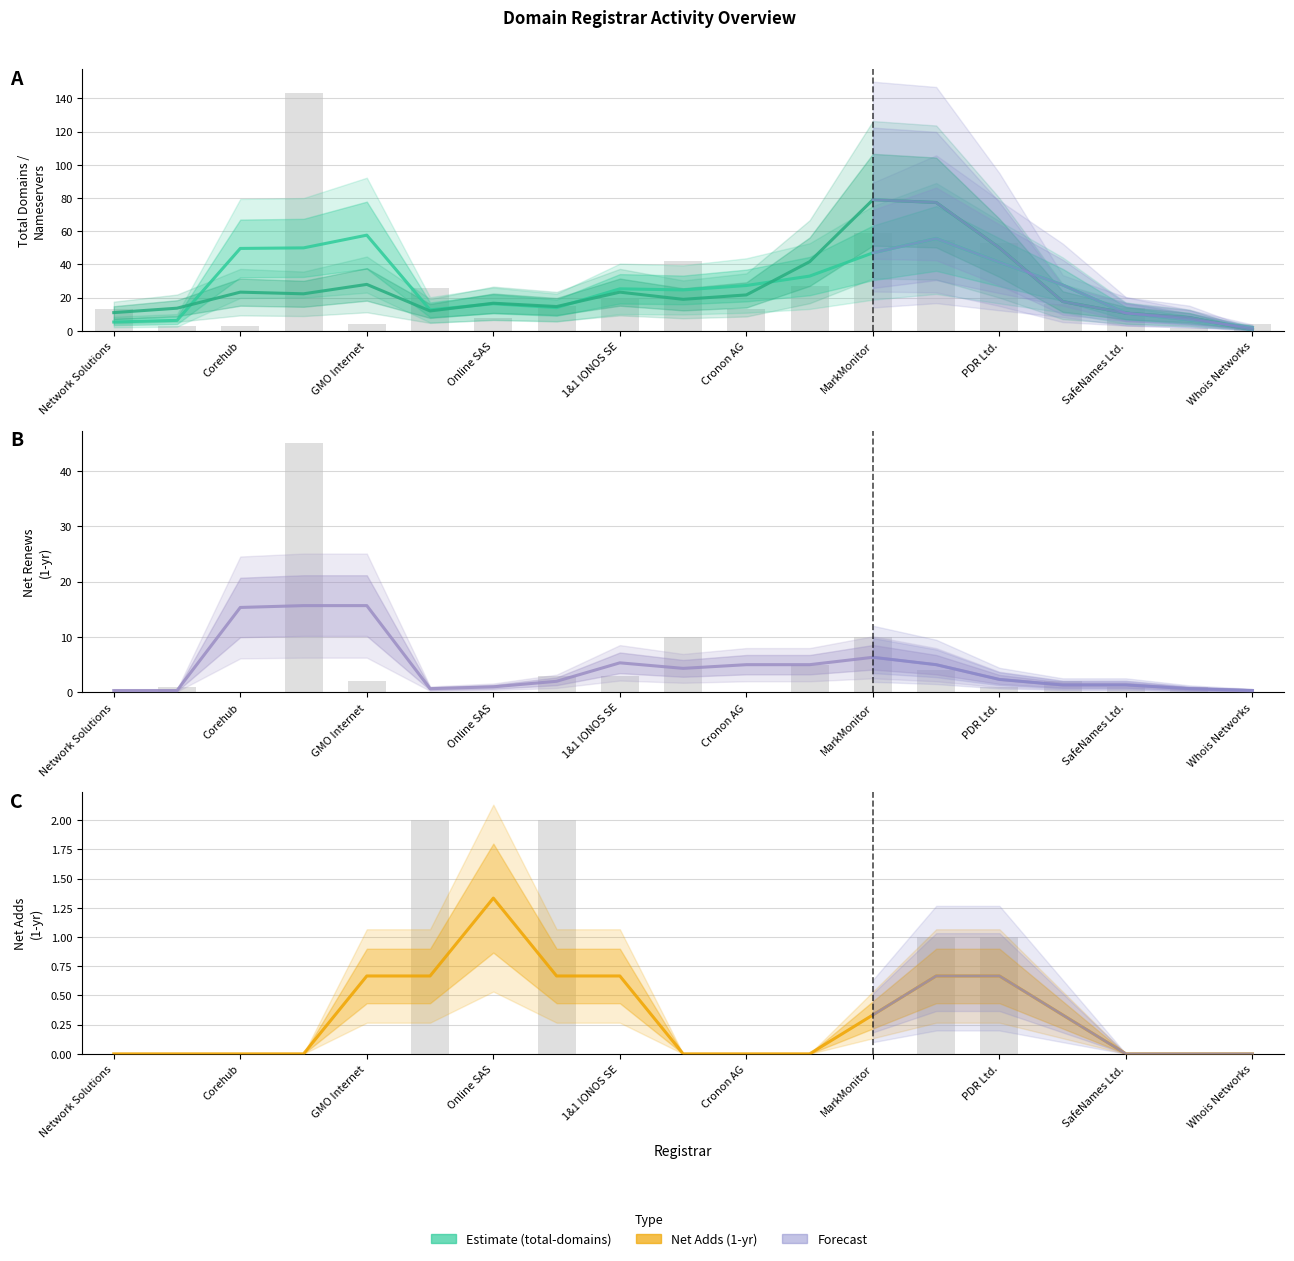

At which label does net-renews-1-yr first exceed 1?

eNom